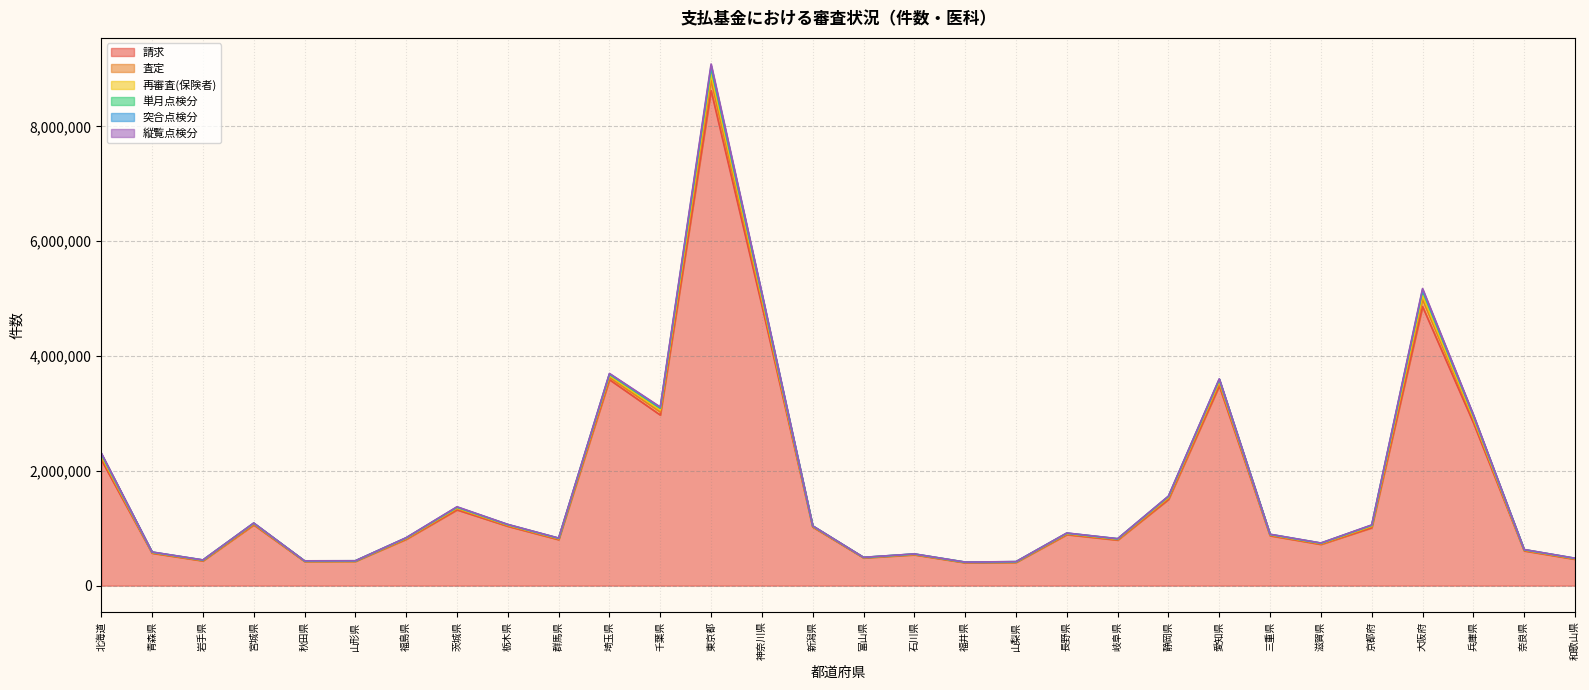

Where is the first local minimum for 再審査(保険者)?

岩手県